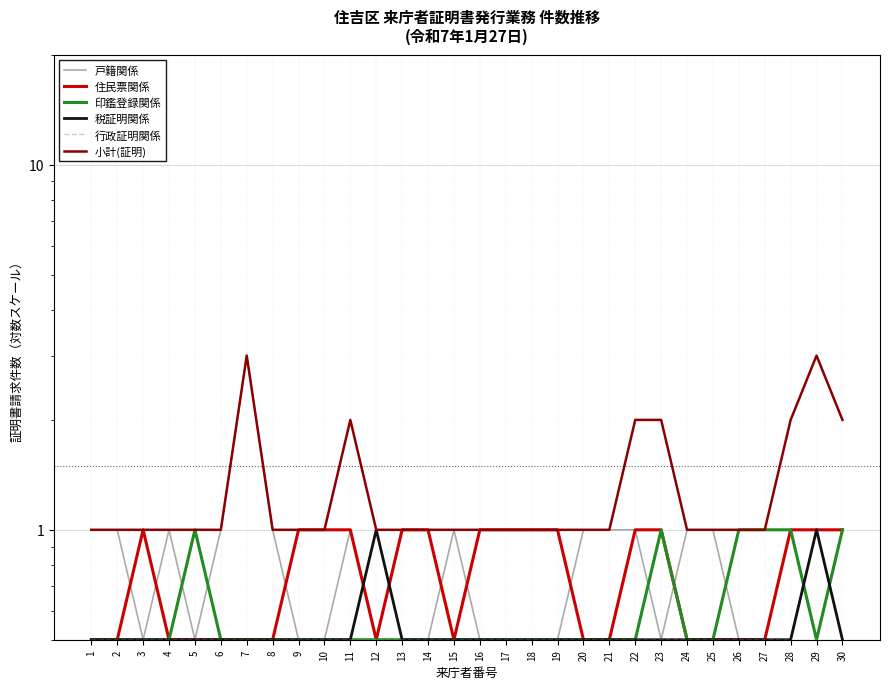

List the series in order of their peak value, lowest first.

行政証明関係, 住民票関係, 印鑑登録関係, 税証明関係, 戸籍関係, 小計(証明)